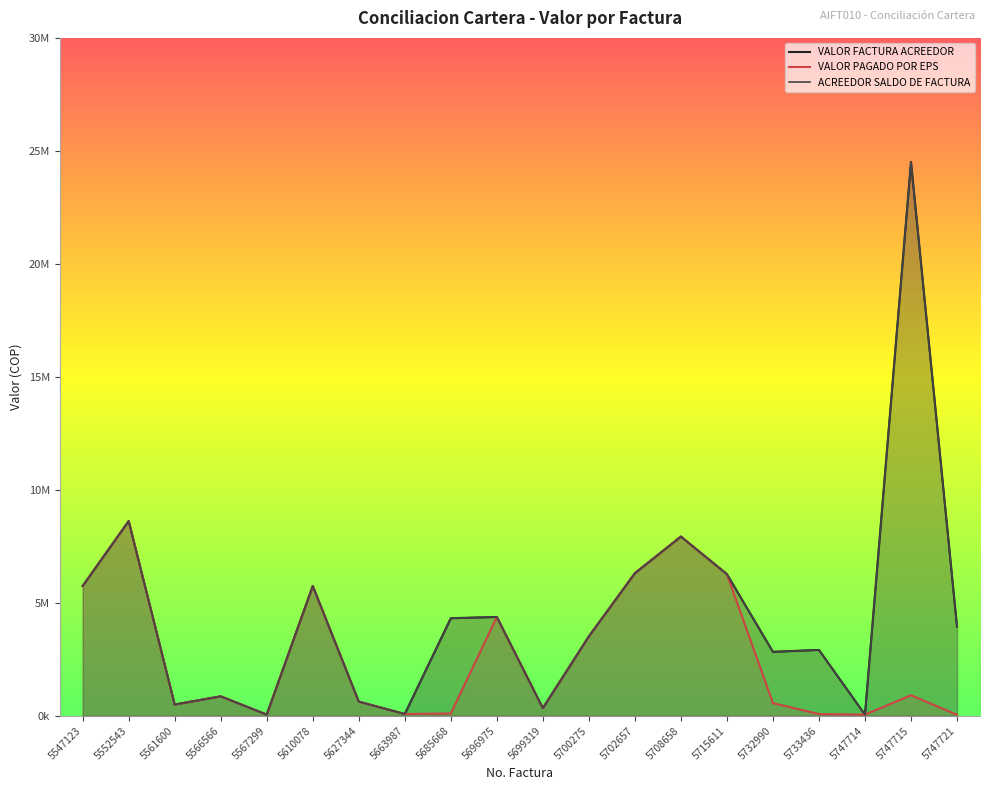

Which category has the highest value across all series?

5747715